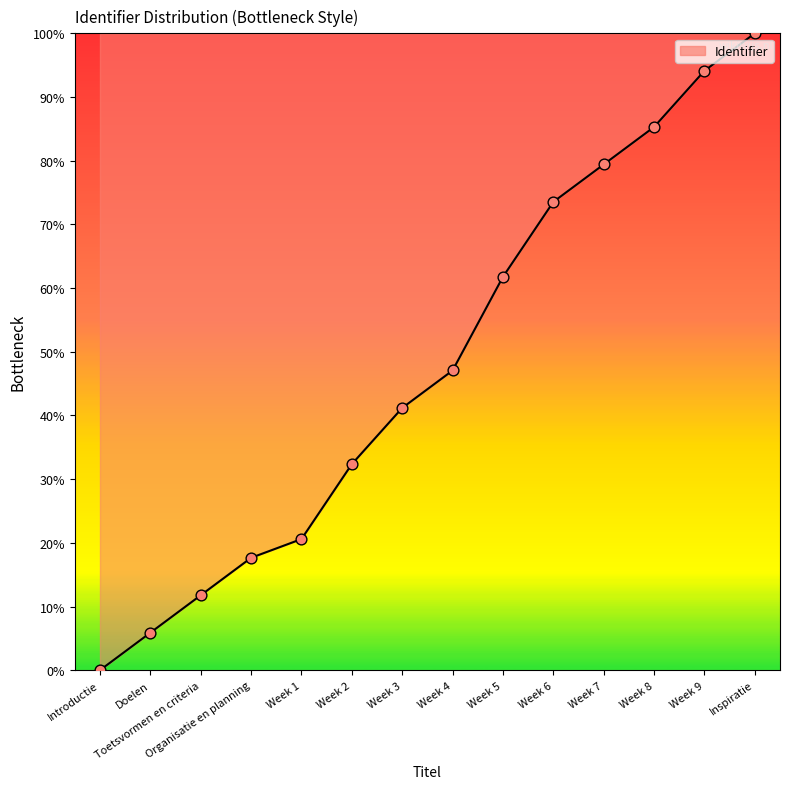

Which has a higher value, Week 8 or Week 9?

Week 9